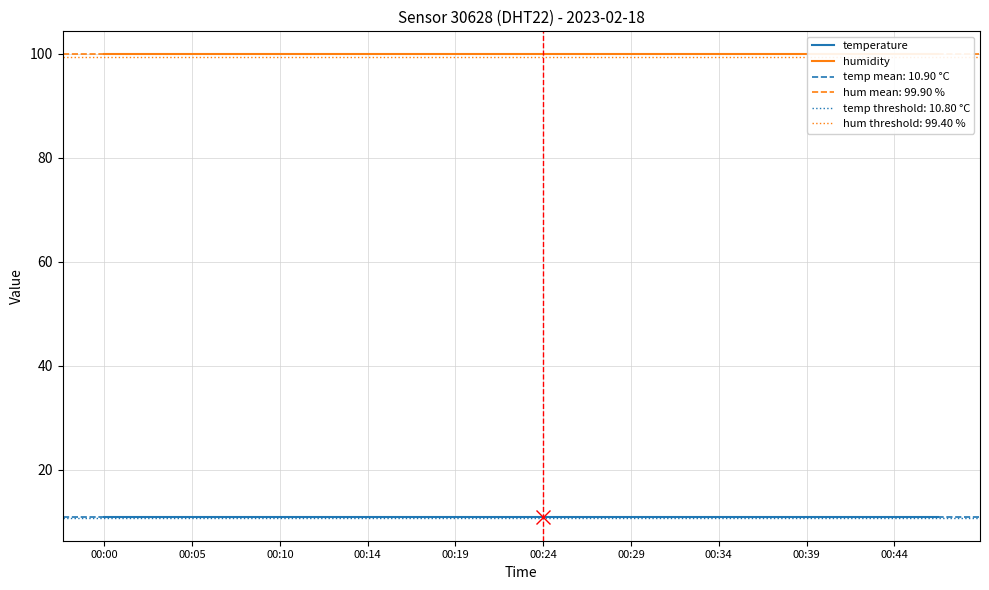

Reading left to right, list all the values displayed in this chart.

temperature: 10.9	10.9	10.9	10.9	10.9	10.9	10.9	10.9	10.9	10.9	10.9	10.9	10.9	10.9	10.9	10.9	10.9	10.9	10.9	10.9
humidity: 99.9	99.9	99.9	99.9	99.9	99.9	99.9	99.9	99.9	99.9	99.9	99.9	99.9	99.9	99.9	99.9	99.9	99.9	99.9	99.9